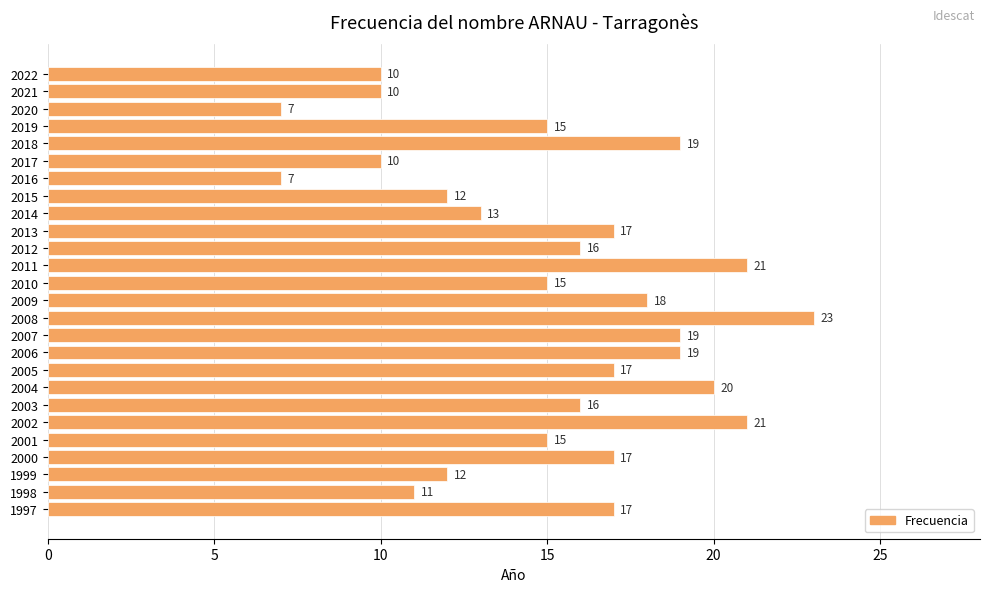

What is the approximate value at 1997?

17